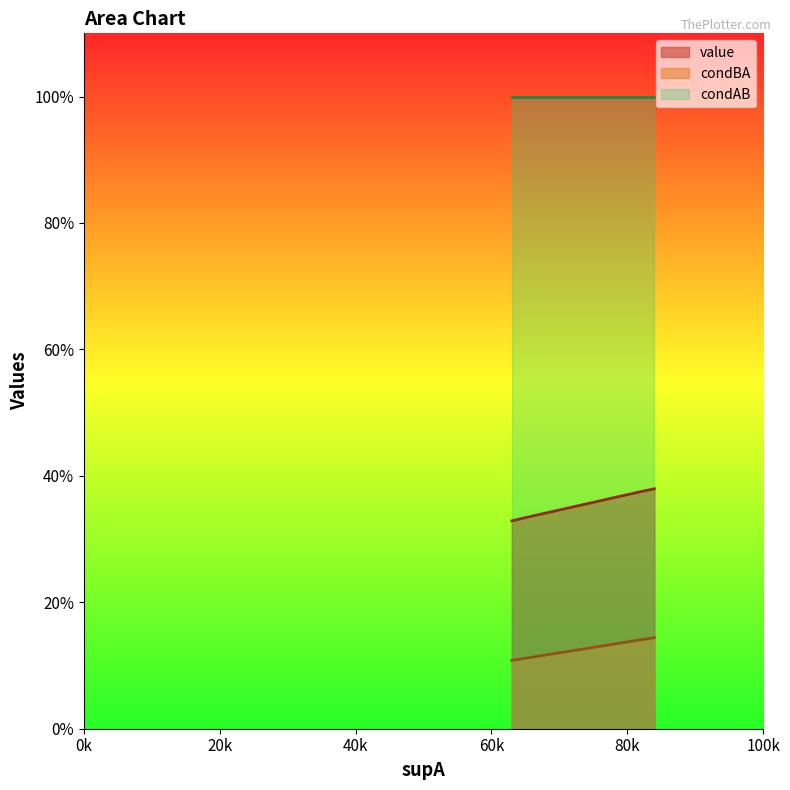

What is the difference between the maximum and minimum values in the value series?

0.1